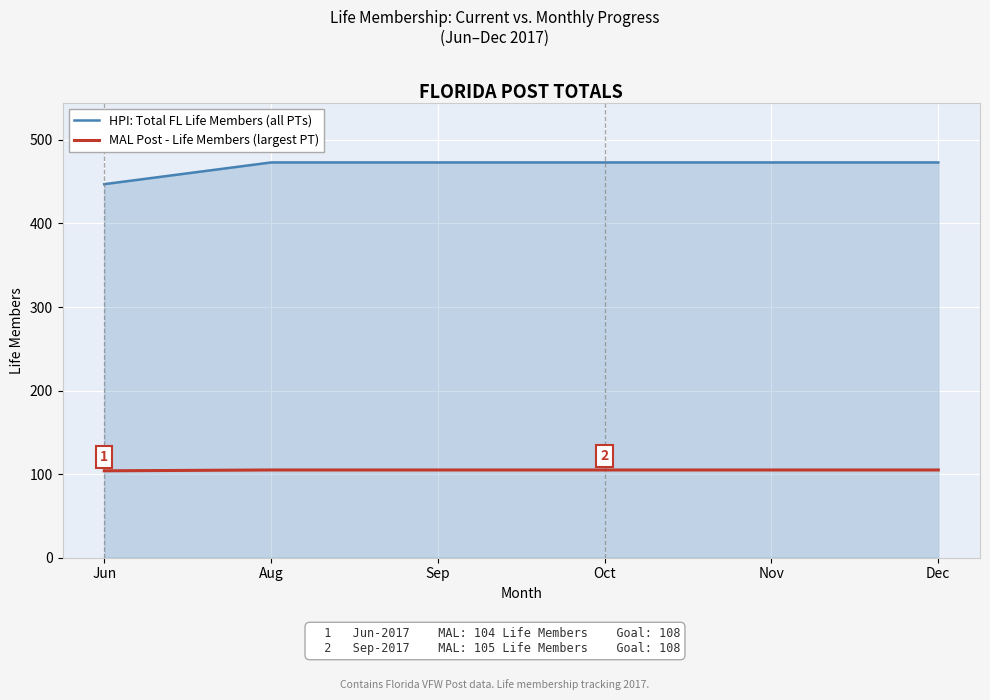

What is the minimum value for MAL Post - Life Members (largest PT)?

104